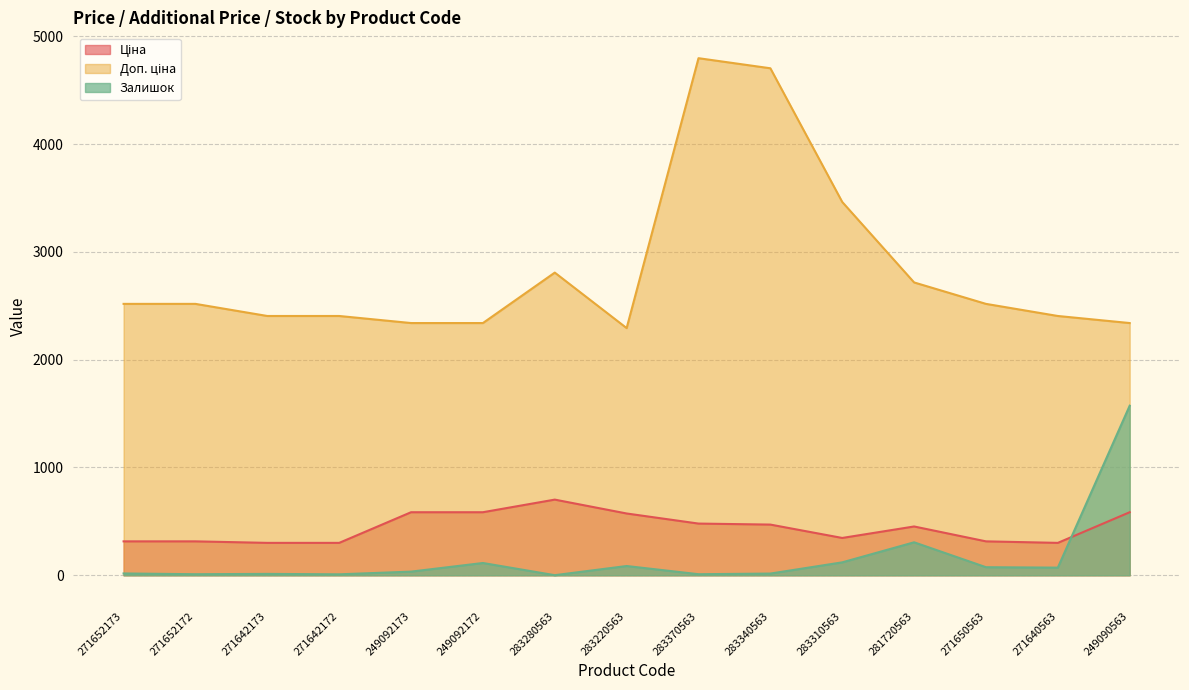

What is the value of the Ціна point at the 1st from the left?

314.7